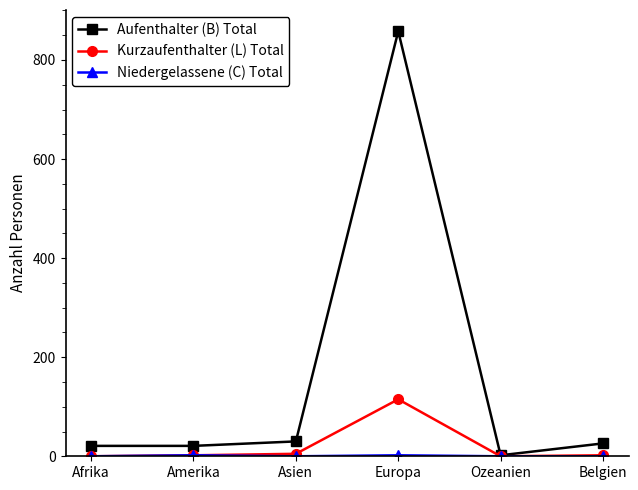

Does the chart have visible grid lines?

No